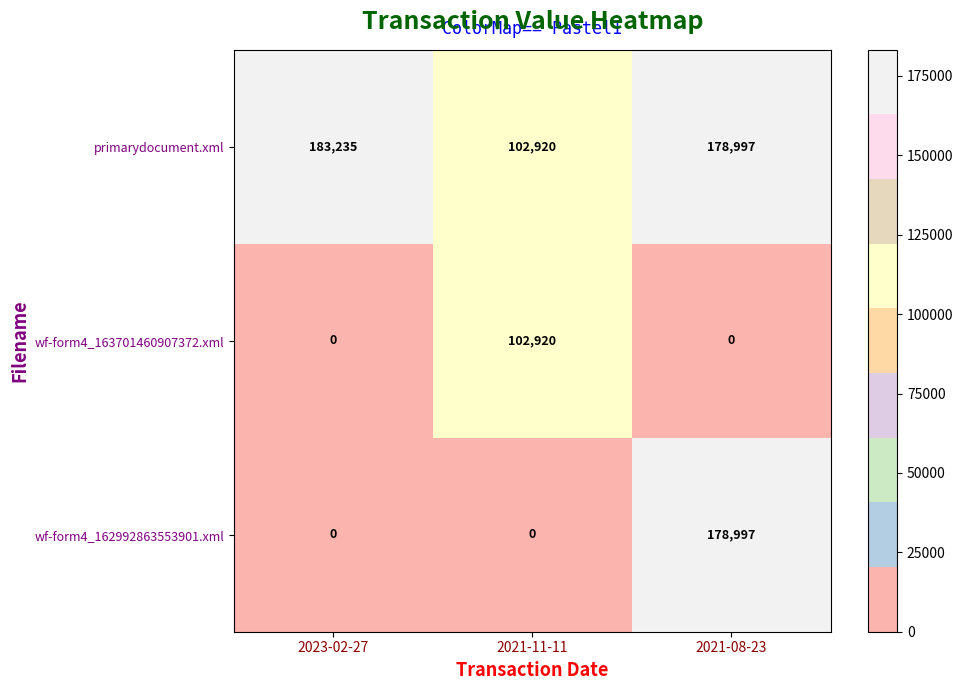

Which series has the largest total across all categories?

primarydocument.xml